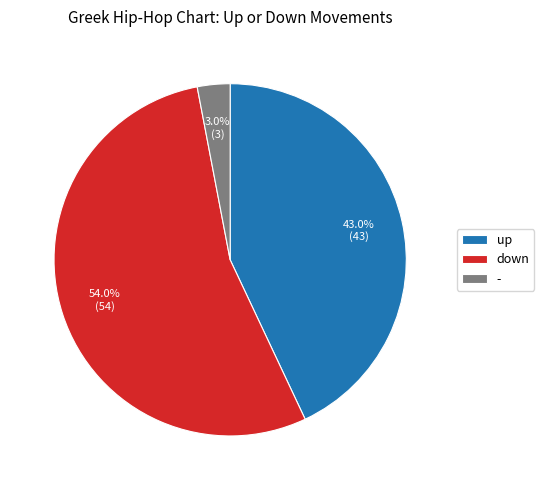

Which has a higher value, down or up?

down